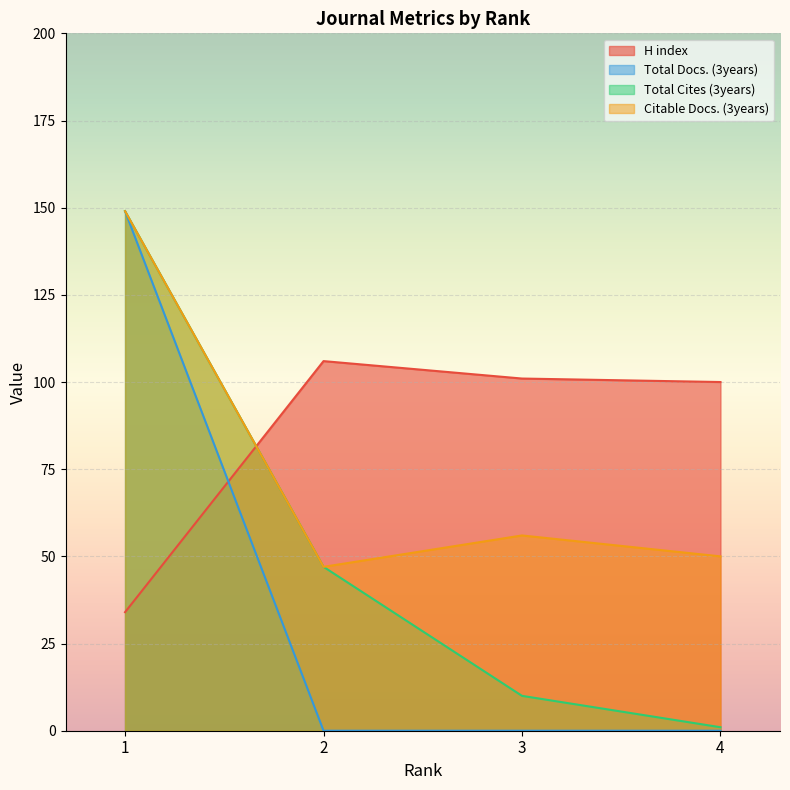

After their last crossing, which series has the higher values: H index or Total Cites (3years)?

H index